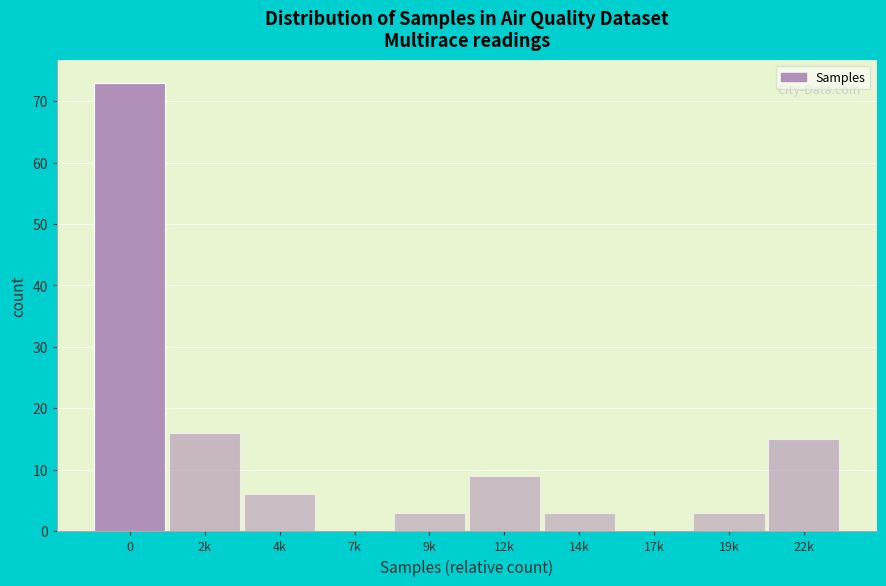

Reading right to left, transcribe all the data shown in this chart.

22k=15	19k=3	17k=0	14k=3	12k=9	9k=3	7k=0	4k=6	2k=16	0=73